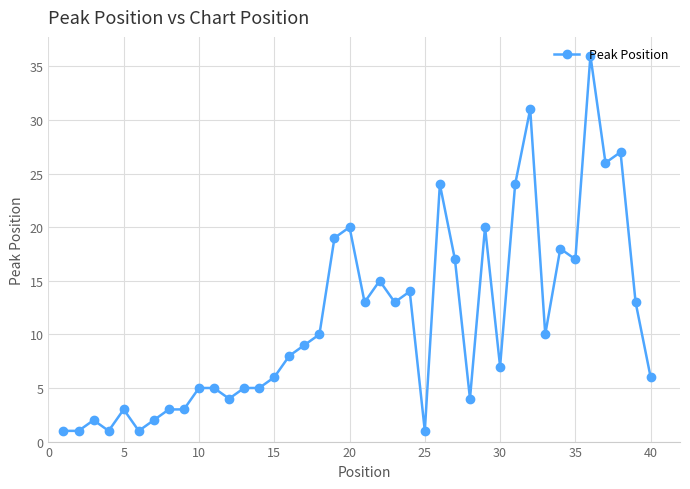

What is the greatest value displayed?

36